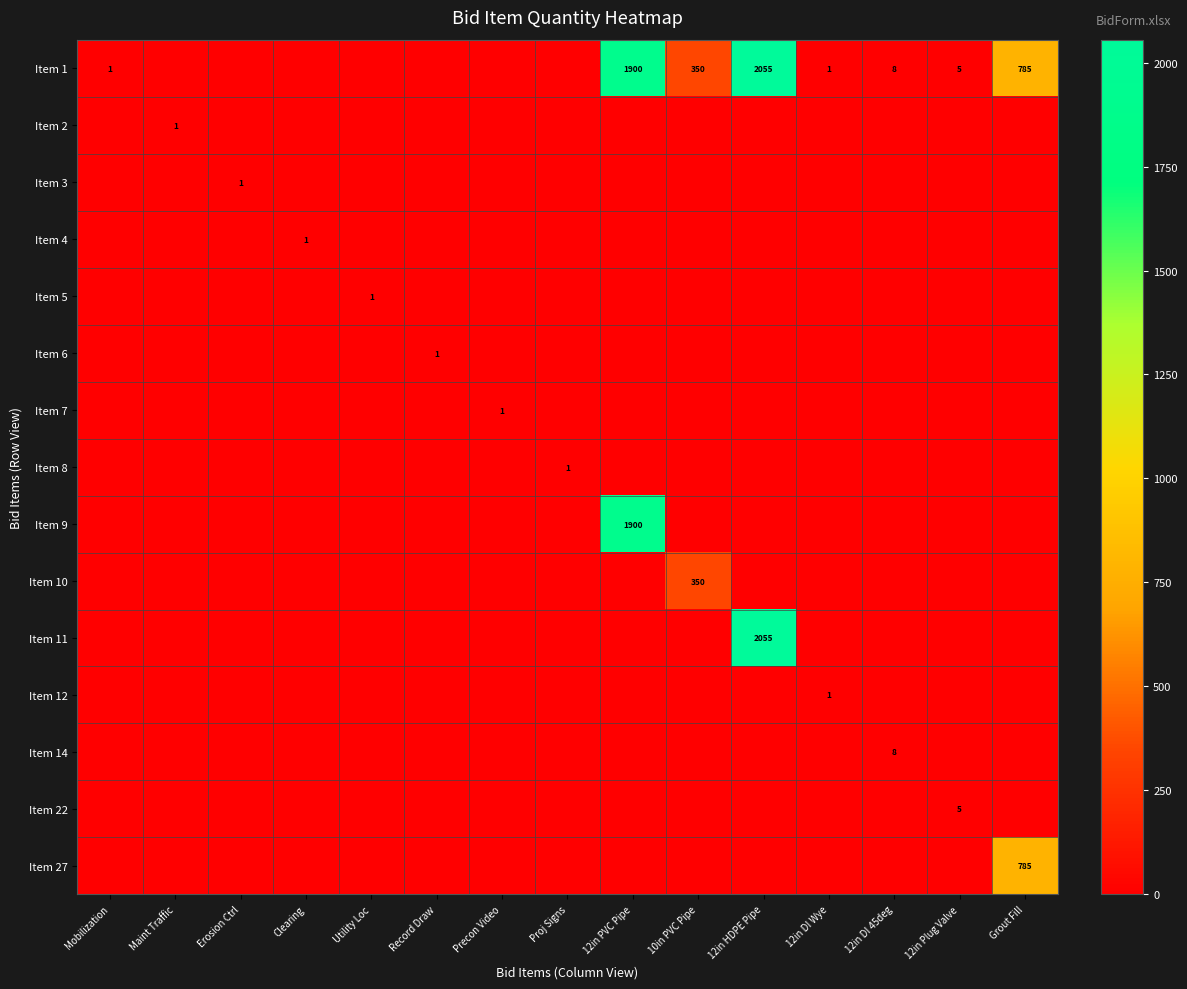

The Item 1 series shows 3233 at 12in HDPE Pipe. True or false?

False